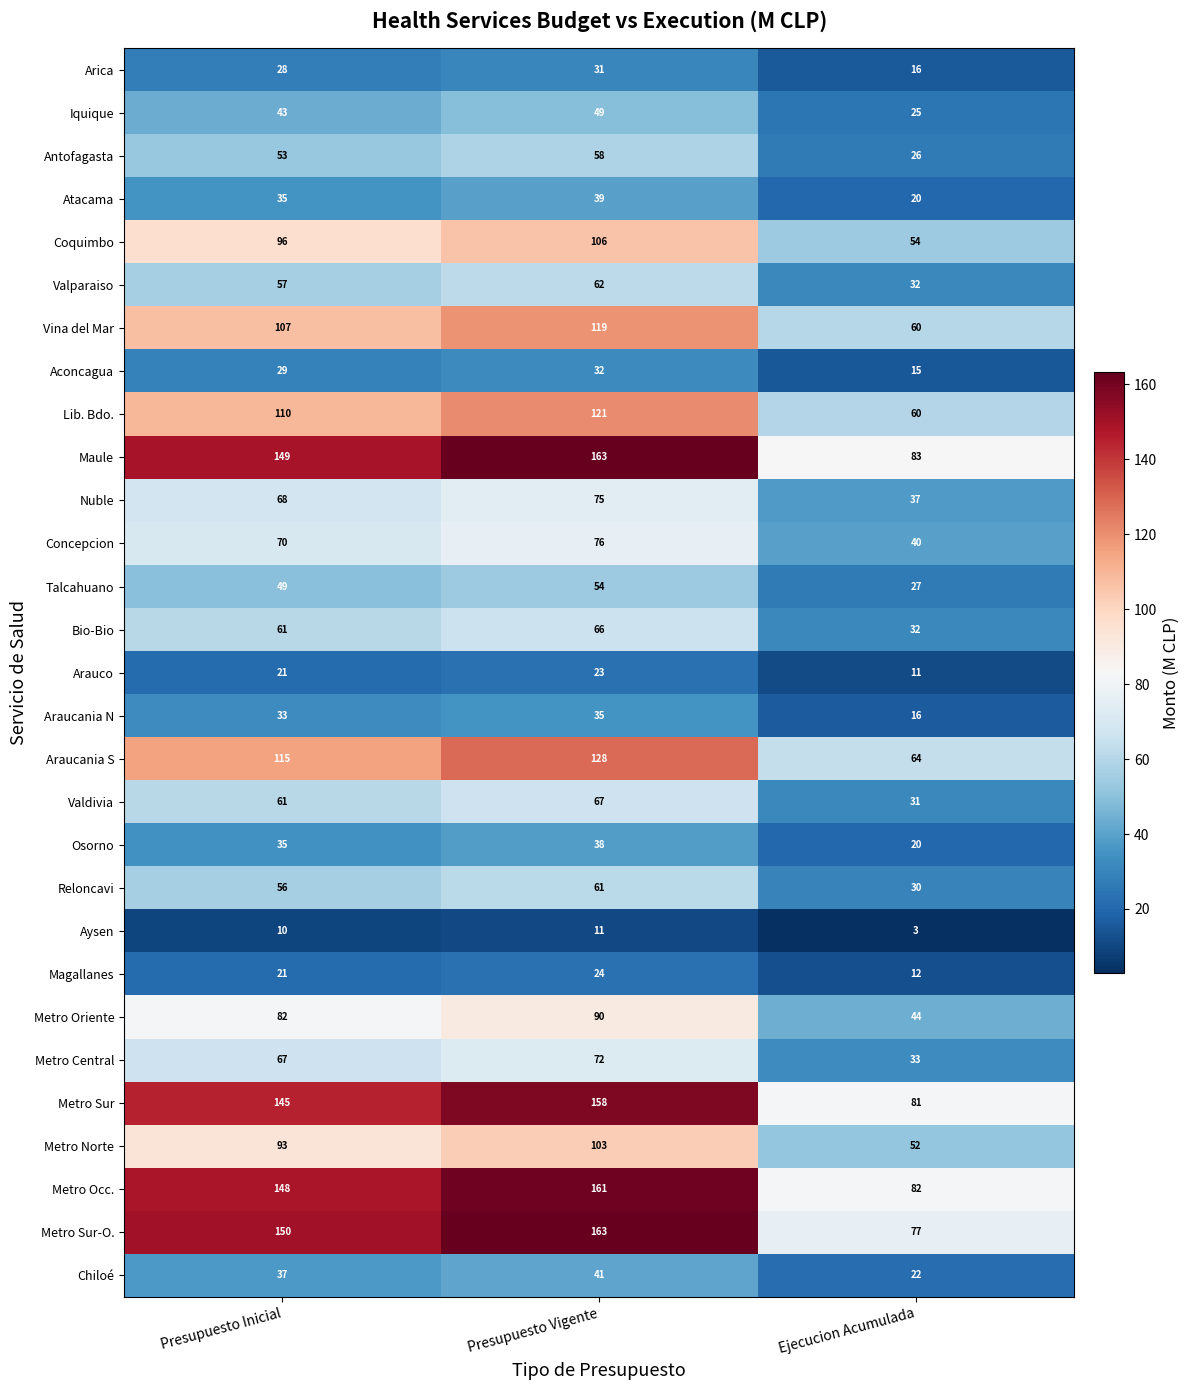

What is the difference between the highest and lowest values at Presupuesto Inicial?

140